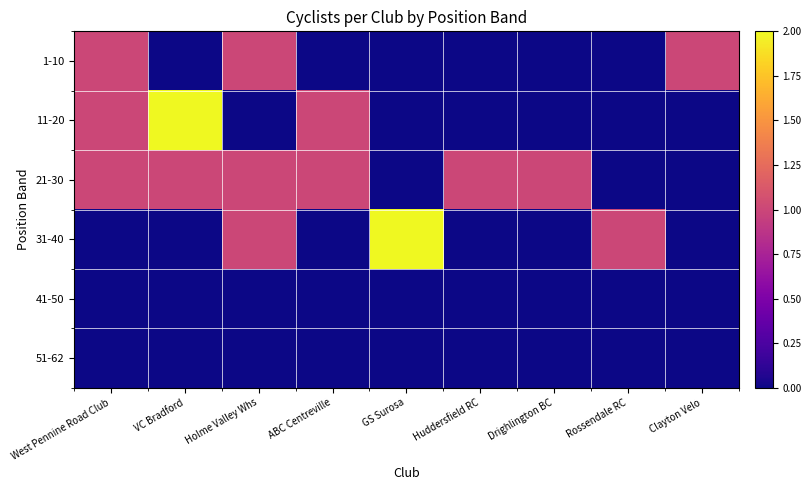

Reading right to left, what are all the values shown in this chart?

1-10: Clayton Velo=1	Rossendale RC=0	Drighlington BC=0	Huddersfield RC=0	GS Surosa=0	ABC Centreville=0	Holme Valley Whs=1	VC Bradford=0	West Pennine Road Club=1
11-20: Clayton Velo=0	Rossendale RC=0	Drighlington BC=0	Huddersfield RC=0	GS Surosa=0	ABC Centreville=1	Holme Valley Whs=0	VC Bradford=2	West Pennine Road Club=1
21-30: Clayton Velo=0	Rossendale RC=0	Drighlington BC=1	Huddersfield RC=1	GS Surosa=0	ABC Centreville=1	Holme Valley Whs=1	VC Bradford=1	West Pennine Road Club=1
31-40: Clayton Velo=0	Rossendale RC=1	Drighlington BC=0	Huddersfield RC=0	GS Surosa=2	ABC Centreville=0	Holme Valley Whs=1	VC Bradford=0	West Pennine Road Club=0
41-50: Clayton Velo=0	Rossendale RC=0	Drighlington BC=0	Huddersfield RC=0	GS Surosa=0	ABC Centreville=0	Holme Valley Whs=0	VC Bradford=0	West Pennine Road Club=0
51-62: Clayton Velo=0	Rossendale RC=0	Drighlington BC=0	Huddersfield RC=0	GS Surosa=0	ABC Centreville=0	Holme Valley Whs=0	VC Bradford=0	West Pennine Road Club=0